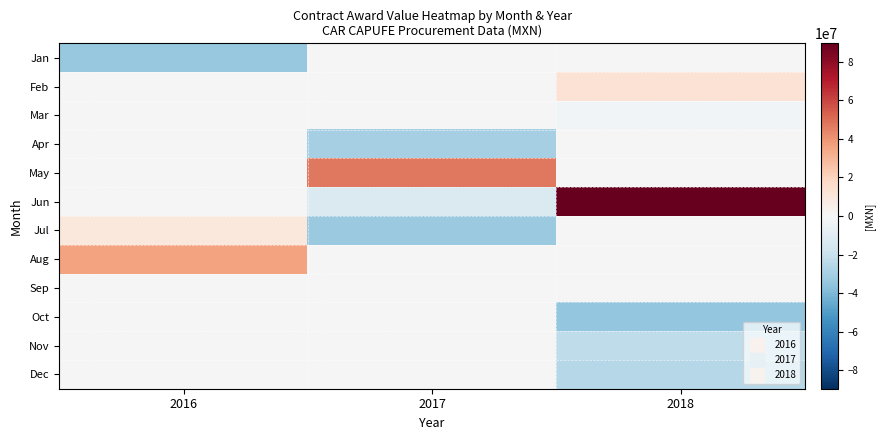

Which label corresponds to the smallest value in the chart?

2018